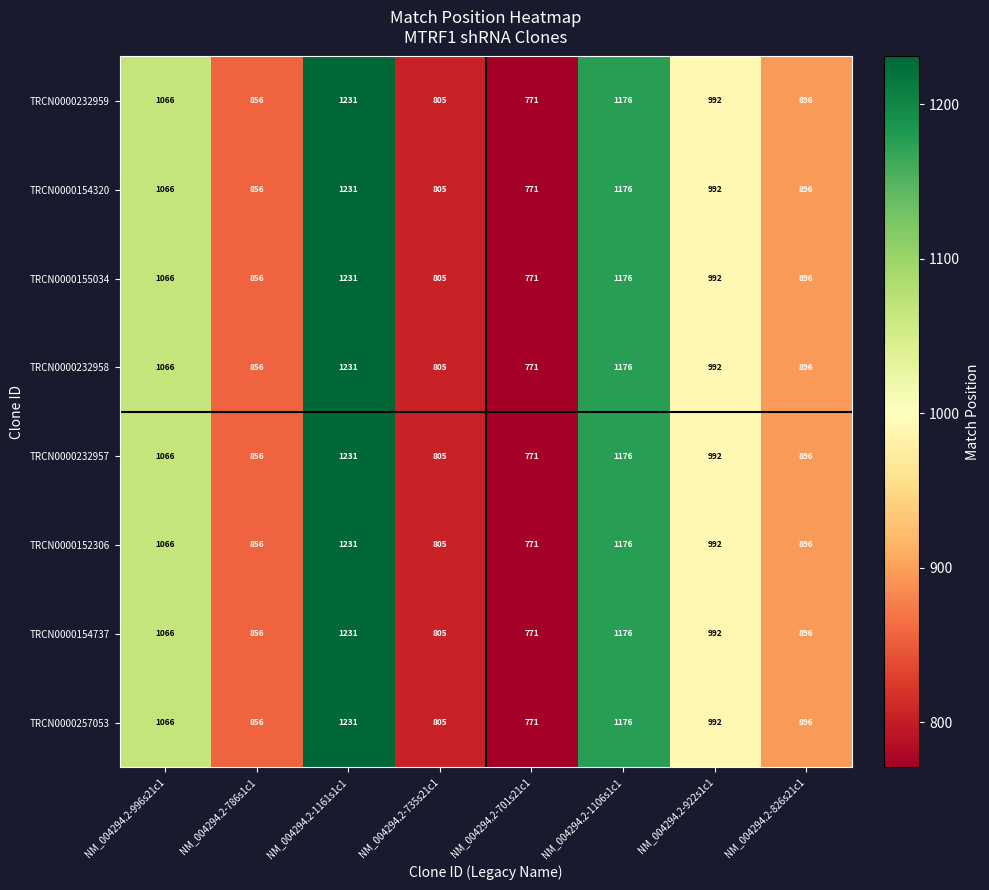

What is the sum of all TRCN0000152306 values?

7793